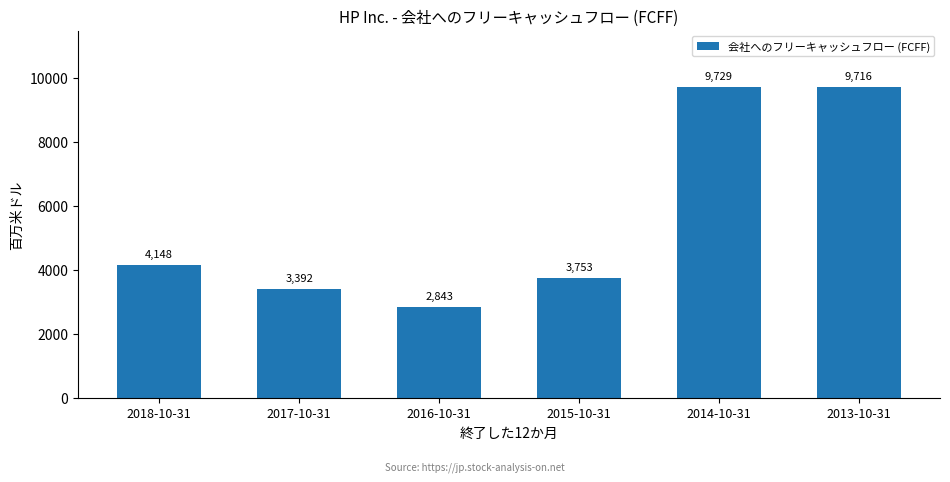

Is it true that the value at 2018-10-31 is 4148?

True